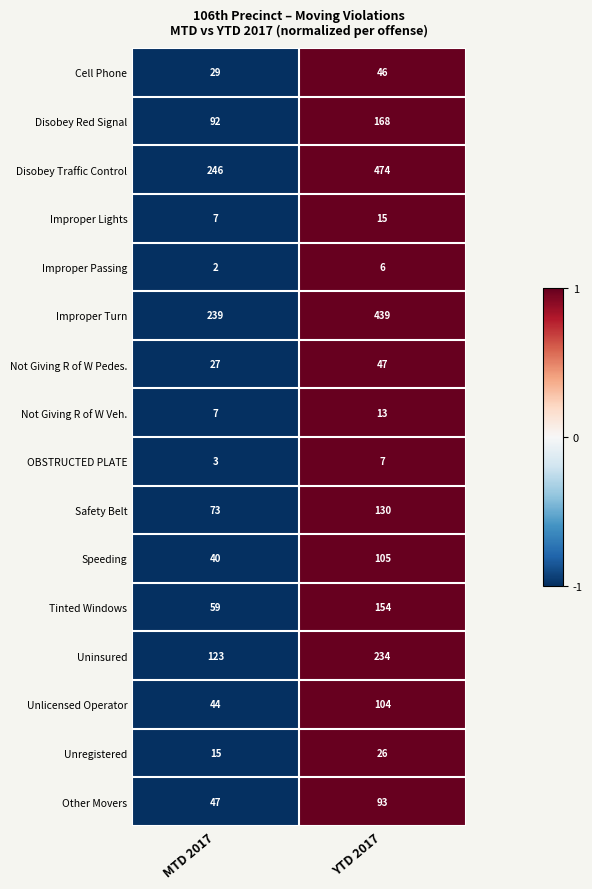

Between MTD 2017 and YTD 2017, which series saw the biggest shift?

Disobey Traffic Control